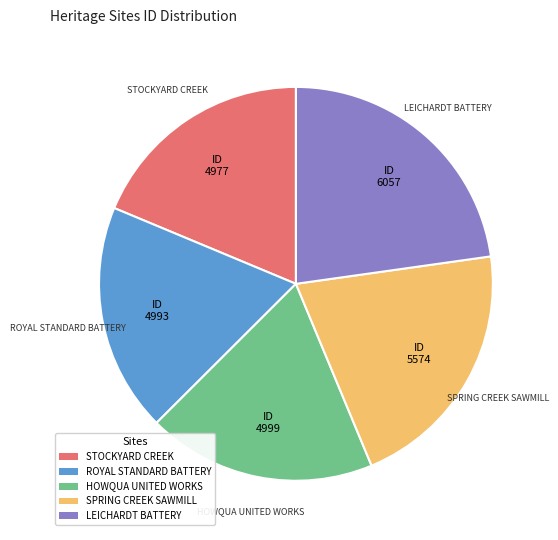

Does any single category account for the majority?

No